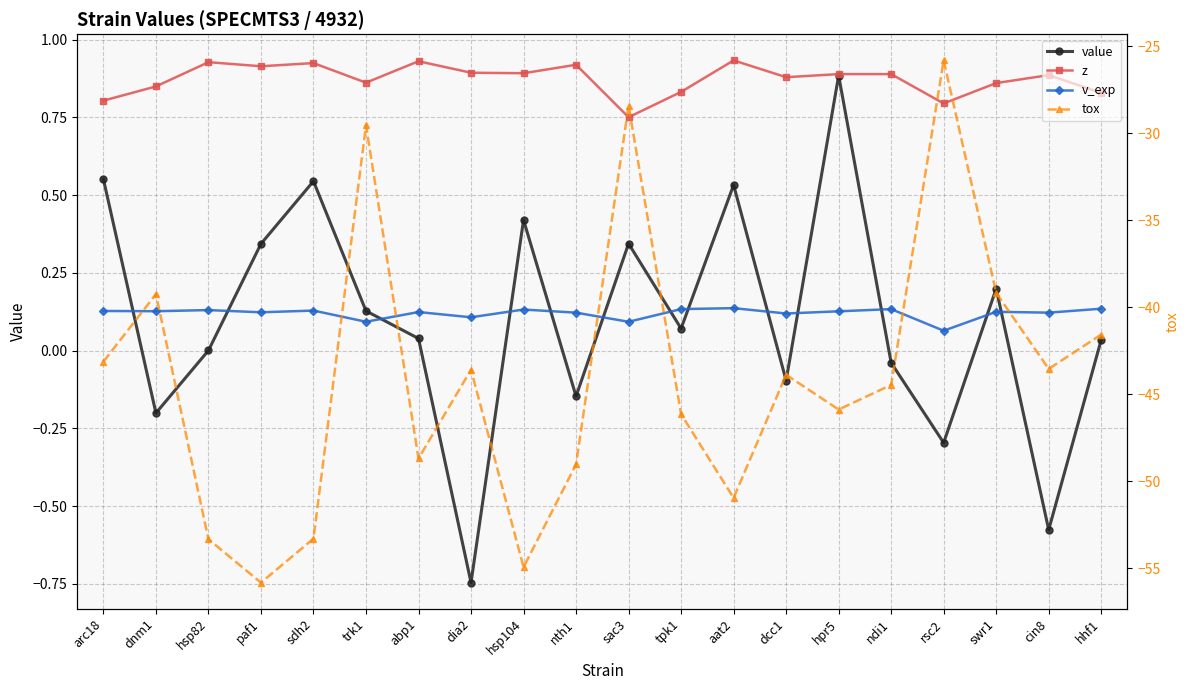

What is the label of the 18th point from the left?

swr1